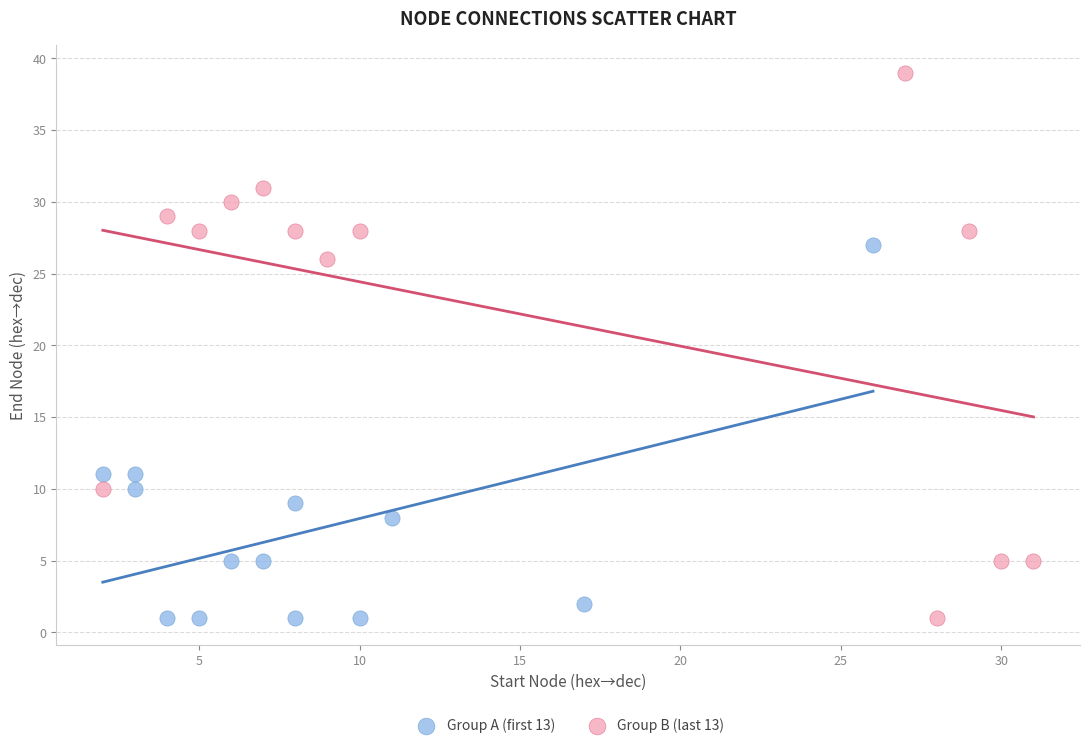

Which series reaches the maximum Y coordinate?

Group B (last 13)